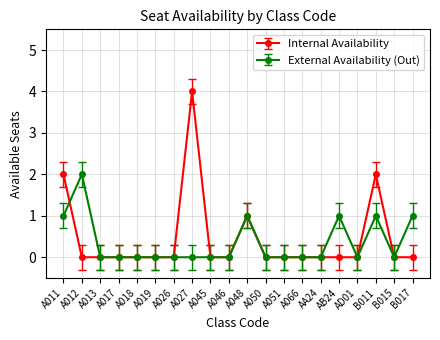

What is the label of the 4th point from the left?

A017